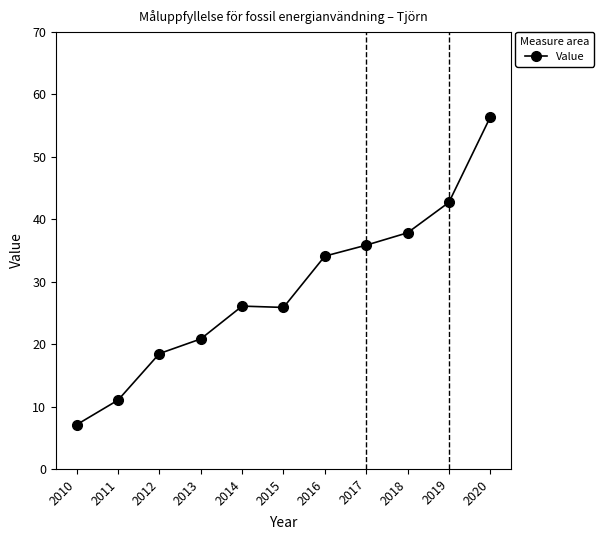

The chart shows a value of 35.9 at 2017. True or false?

True